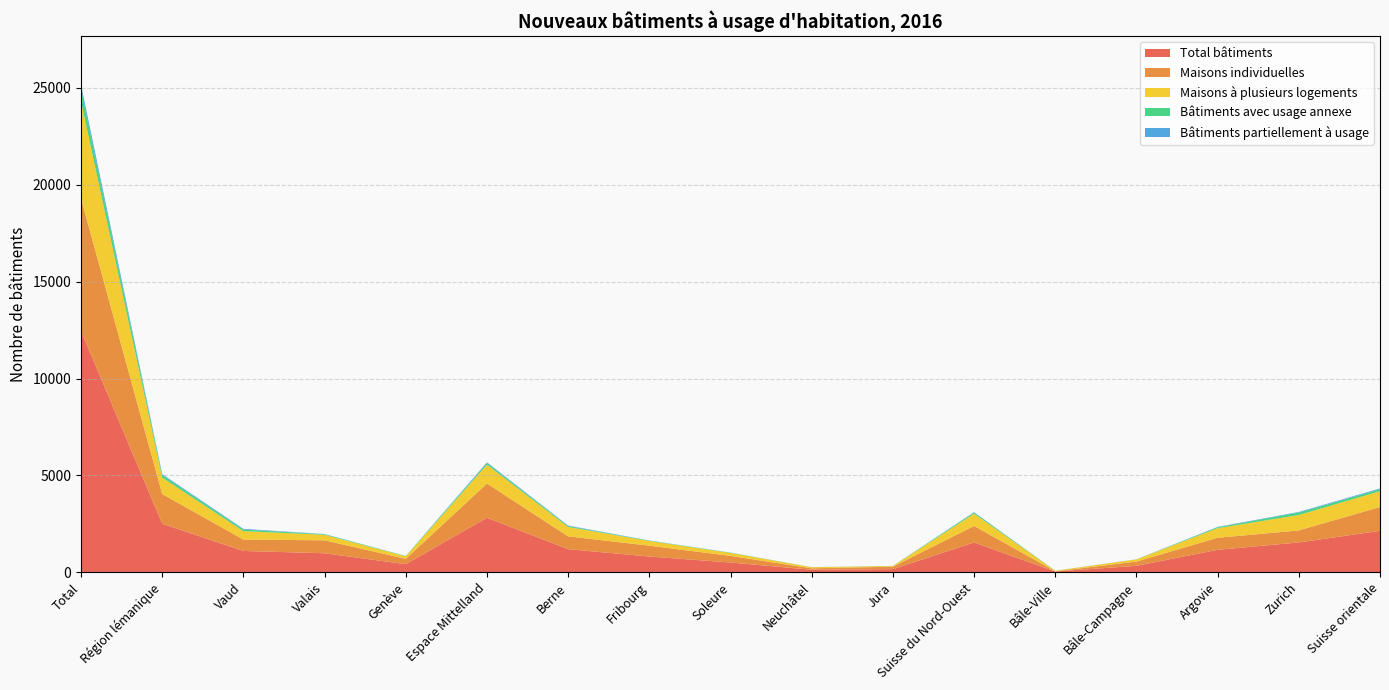

Reading left to right, list all the values displayed in this chart.

Total bâtiments: Total=12459	Région lémanique=2508	Vaud=1104	Valais=984	Genève=420	Espace Mittelland=2817	Berne=1195	Fribourg=816	Soleure=507	Neuchâtel=134	Jura=165	Suisse du Nord-Ouest=1542	Bâle-Ville=43	Bâle-Campagne=336	Argovie=1163	Zurich=1543	Suisse orientale=2142
Maisons individuelles: Total=6830	Région lémanique=1534	Vaud=587	Valais=669	Genève=278	Espace Mittelland=1766	Berne=663	Fribourg=559	Soleure=342	Neuchâtel=75	Jura=127	Suisse du Nord-Ouest=852	Bâle-Ville=10	Bâle-Campagne=221	Argovie=621	Zurich=620	Suisse orientale=1231
Maisons à plusieurs logements: Total=5006	Région lémanique=848	Vaud=435	Valais=286	Genève=127	Espace Mittelland=971	Berne=484	Fribourg=244	Soleure=153	Neuchâtel=56	Jura=34	Suisse du Nord-Ouest=633	Bâle-Ville=28	Bâle-Campagne=110	Argovie=495	Zurich=796	Suisse orientale=816
Bâtiments avec usage annexe: Total=623	Région lémanique=126	Vaud=82	Valais=29	Genève=15	Espace Mittelland=80	Berne=48	Fribourg=13	Soleure=12	Neuchâtel=3	Jura=4	Suisse du Nord-Ouest=57	Bâle-Ville=5	Bâle-Campagne=5	Argovie=47	Zurich=127	Suisse orientale=95
Bâtiments partiellement à usage: Total=242	Région lémanique=49	Vaud=36	Valais=9	Genève=4	Espace Mittelland=43	Berne=23	Fribourg=11	Soleure=5	Neuchâtel=1	Jura=3	Suisse du Nord-Ouest=20	Bâle-Ville=0	Bâle-Campagne=2	Argovie=18	Zurich=30	Suisse orientale=44